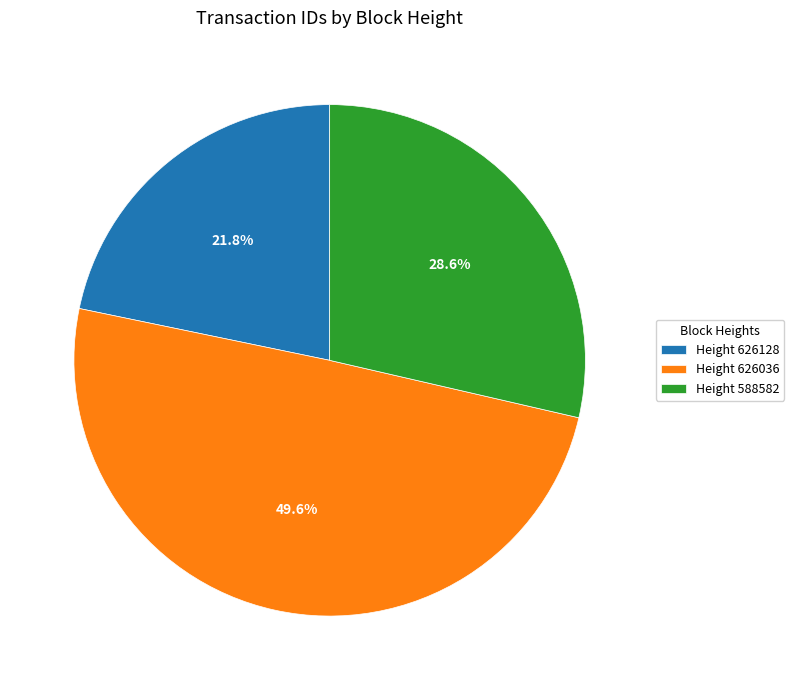

How many slices are in this pie chart?

3